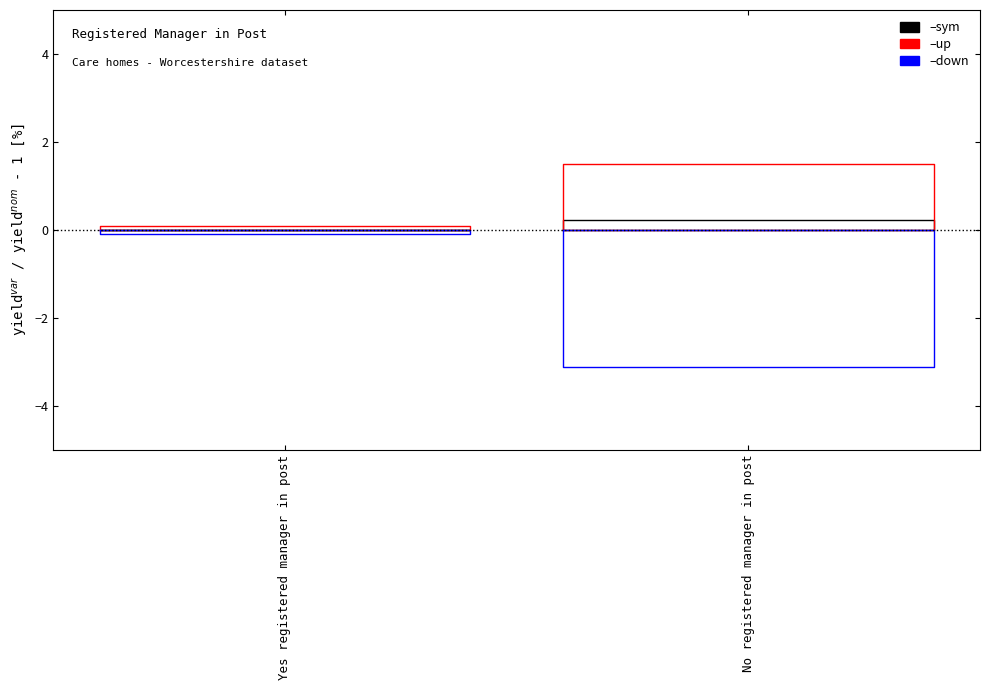

Which category has the lowest value in the up series?

Yes registered manager in post